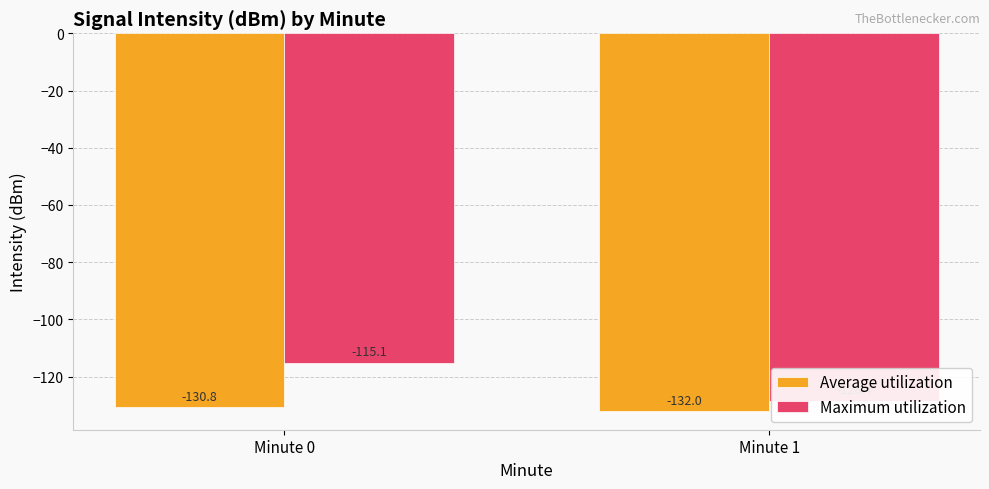

Rank the series at Minute 1 from lowest to highest value.

Average utilization, Maximum utilization